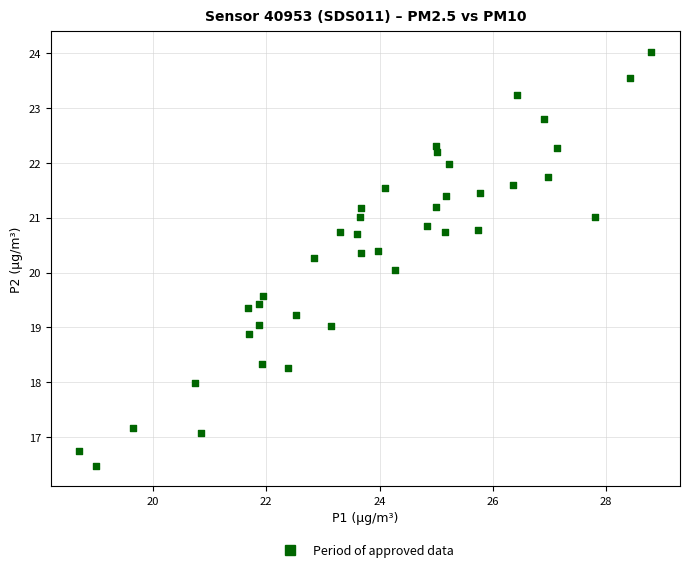

What is the range of X values (max minus min)?

10.1